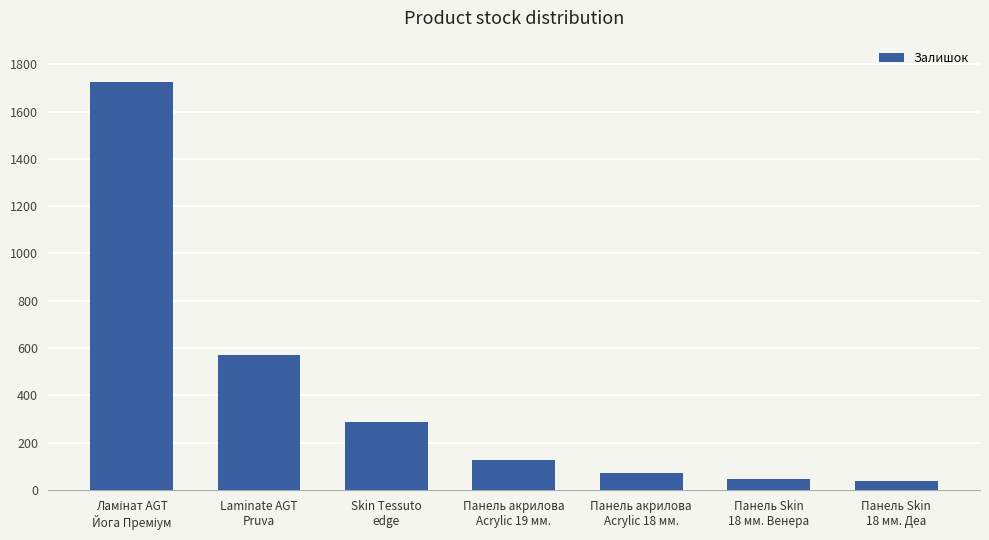

What is the average value?

409